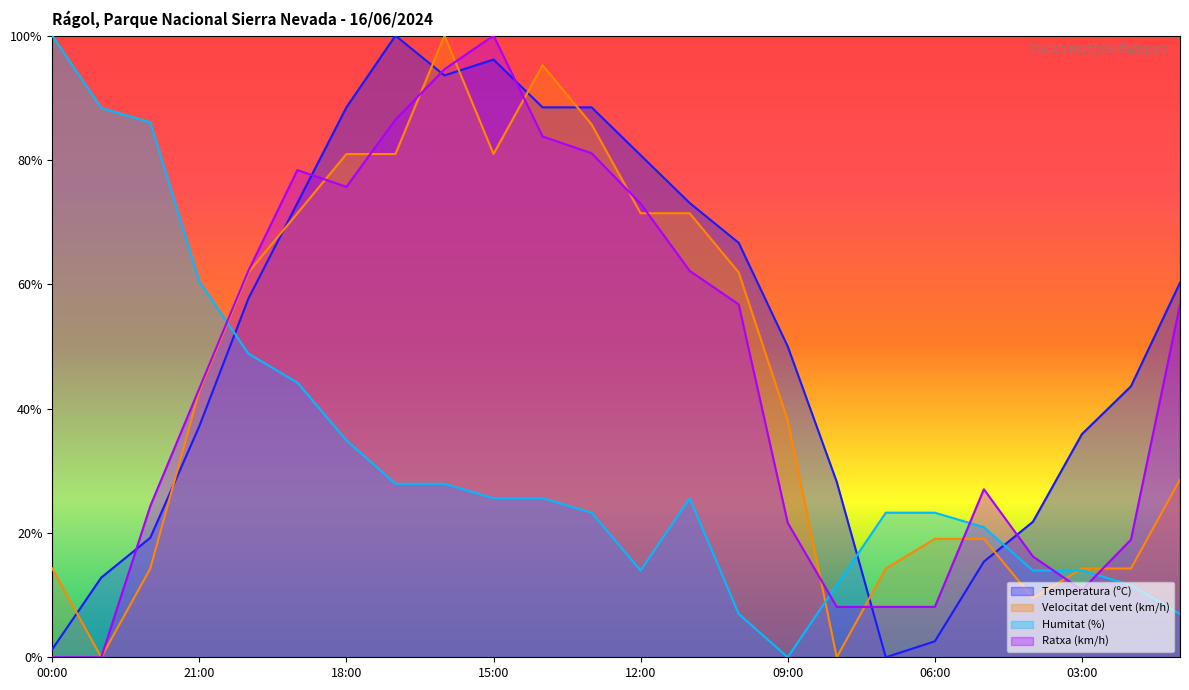

True or false: Velocitat del vent (km/h) has a value of 42.9 at 21:00.

True